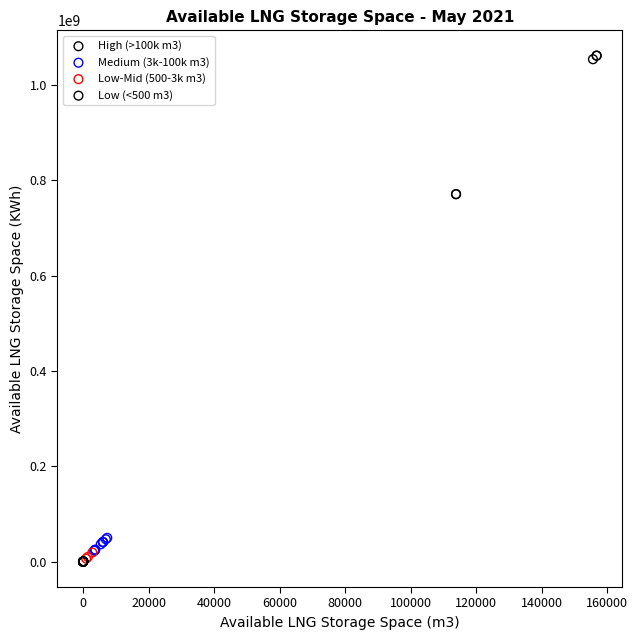

Which series has the largest Y range (max minus min)?

High (>100k m3)